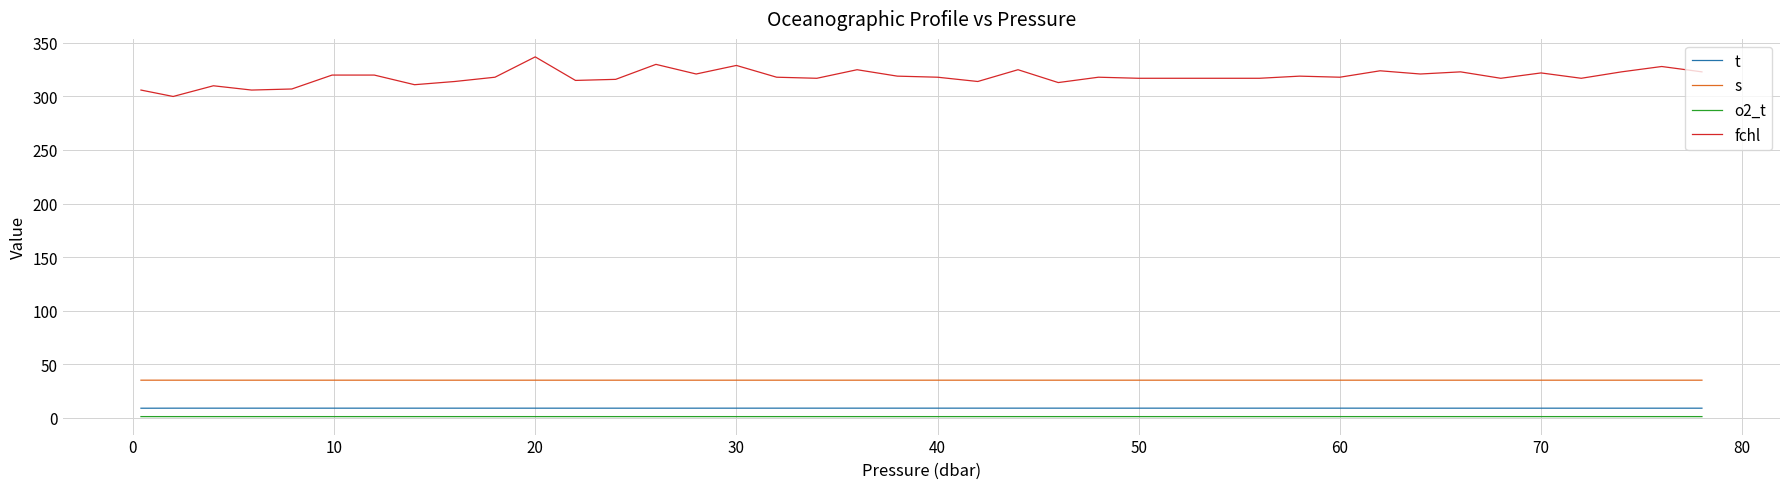

Which series has the largest range (max minus min)?

fchl